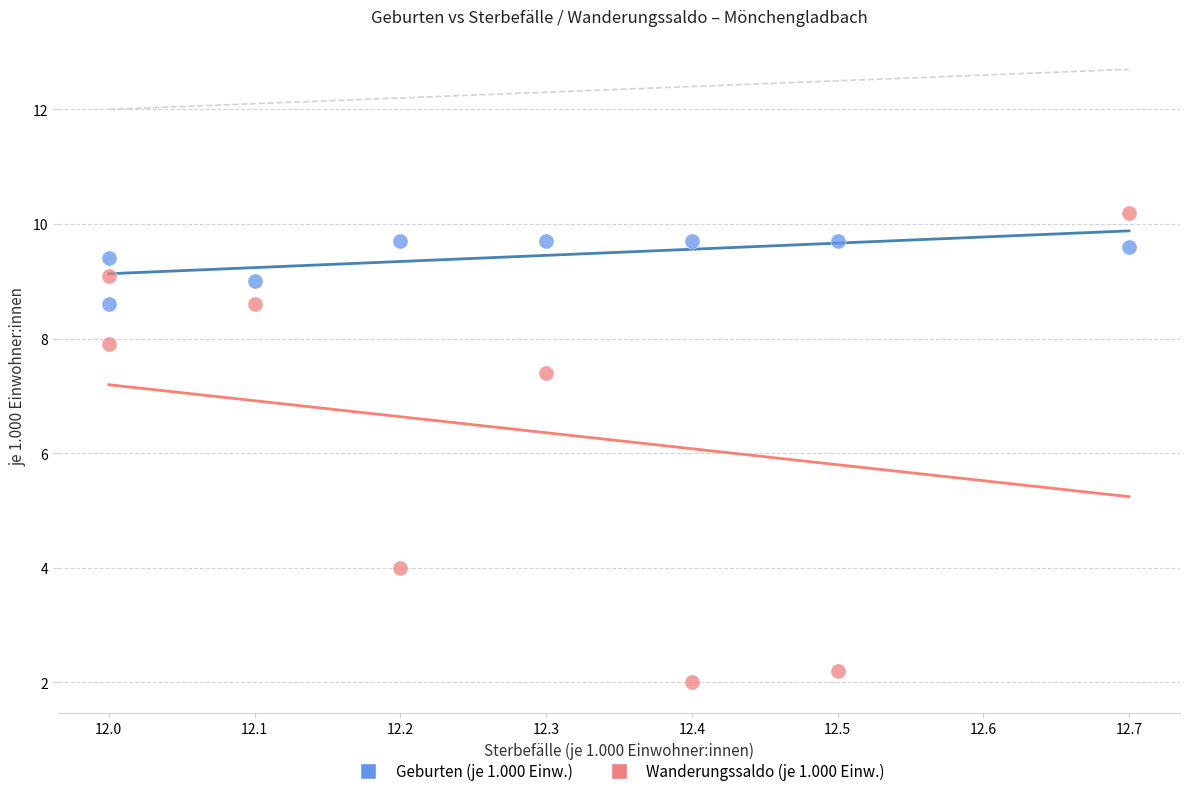

Across all data points, what is the range of X values (max minus min)?

0.7